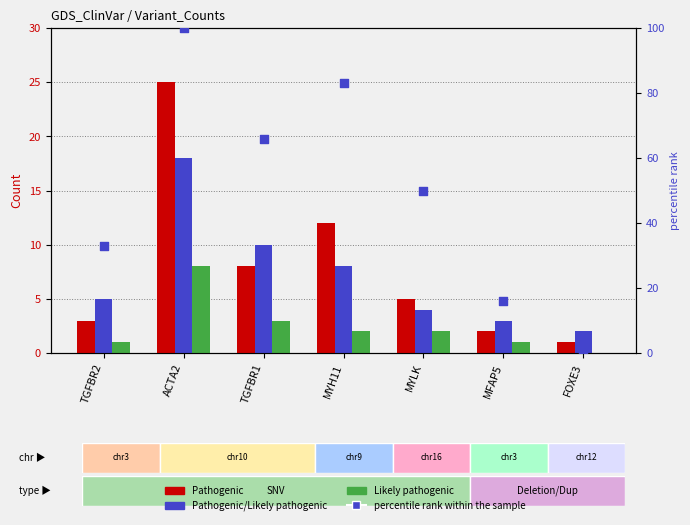

Which series reaches the maximum Y coordinate?

percentile rank within the sample